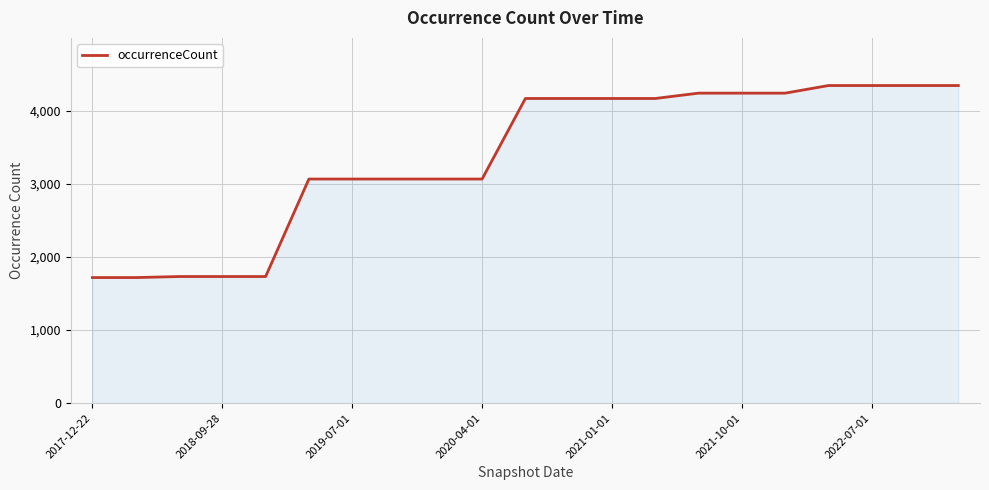

What is the smallest value displayed?

1717